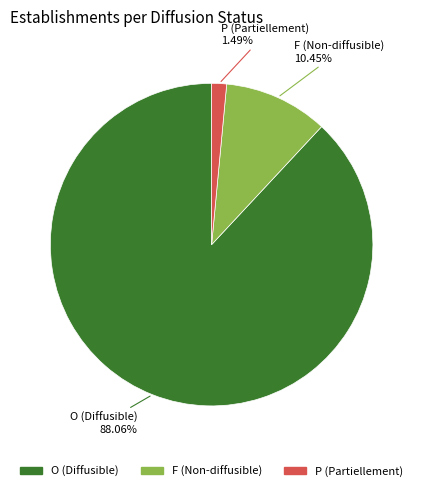

Is the sum of P and O greater than half?

Yes